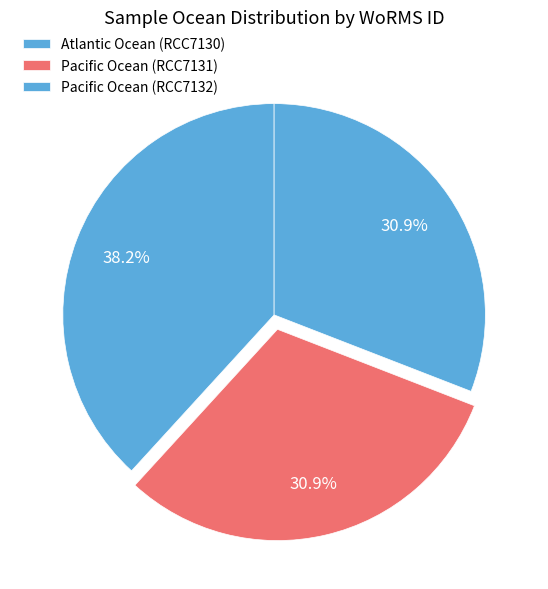

How many slices are in this pie chart?

3